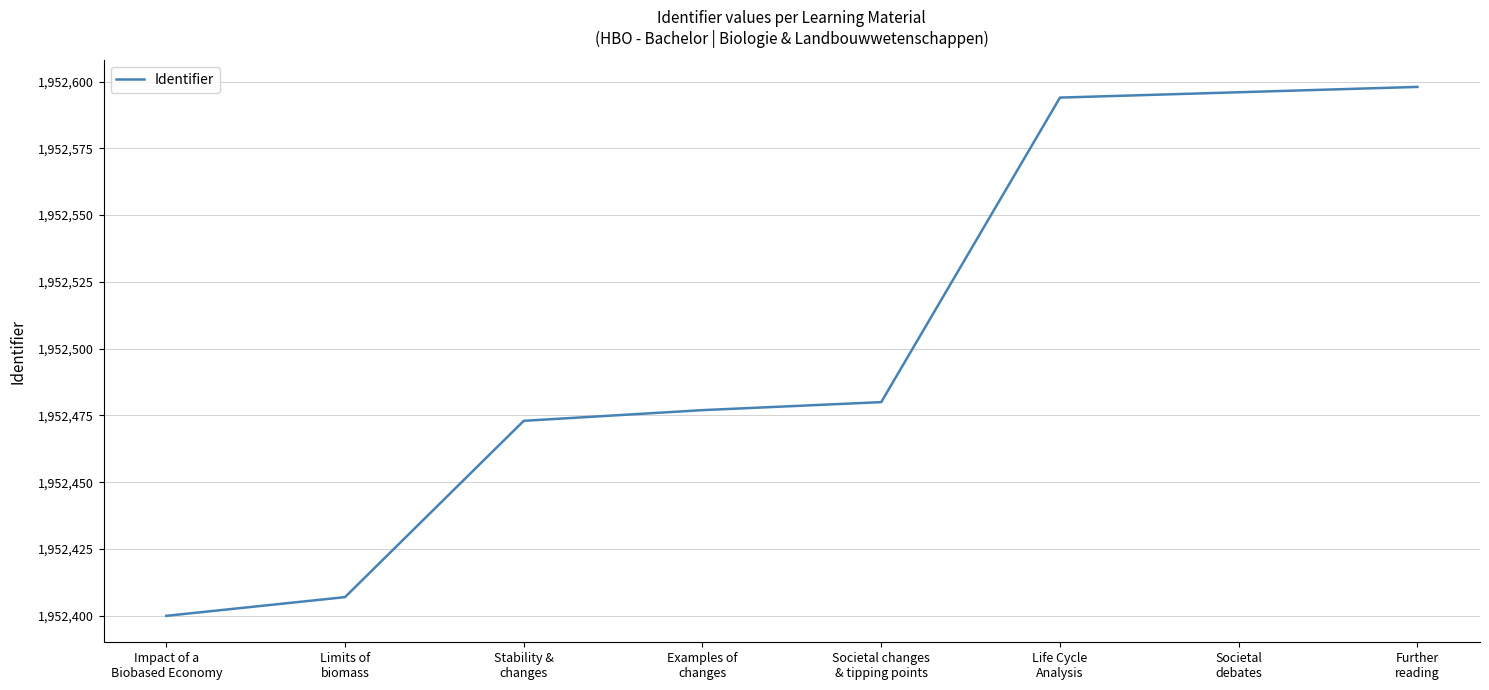

List the labels in order of value, largest first.

Further
reading, Societal
debates, Life Cycle
Analysis, Societal changes
& tipping points, Examples of
changes, Stability &
changes, Limits of
biomass, Impact of a
Biobased Economy